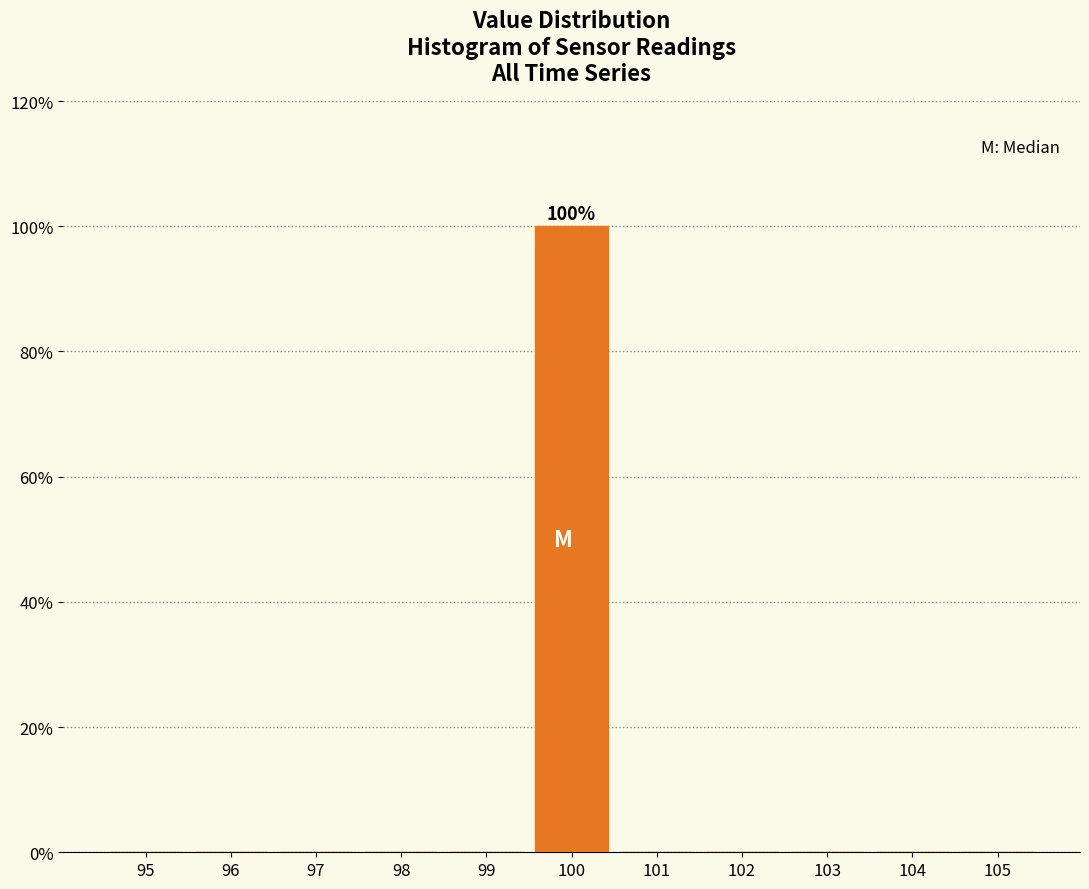

Reading left to right, extract all data points from this chart.

95=0	96=0	97=0	98=0	99=0	100=100	101=0	102=0	103=0	104=0	105=0